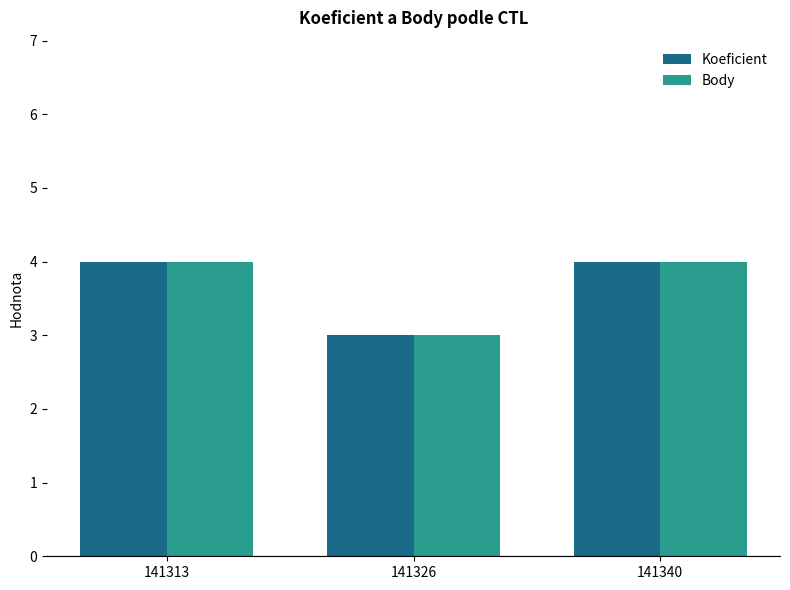

Is the value of Body at 141313 greater than the value of Koeficient at 141326?

Yes